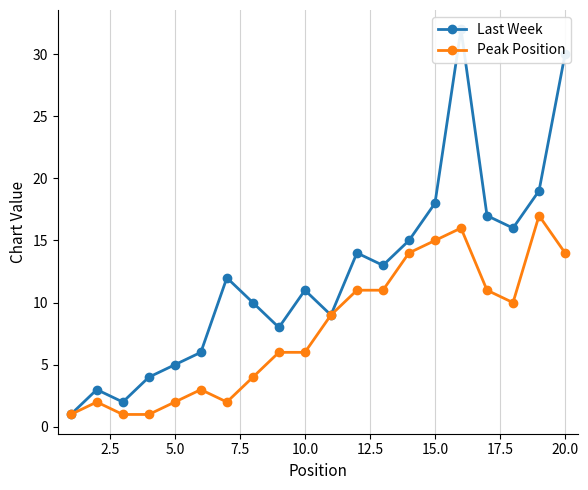

Rank the series by their average value, from lowest to highest.

Peak Position, Last Week